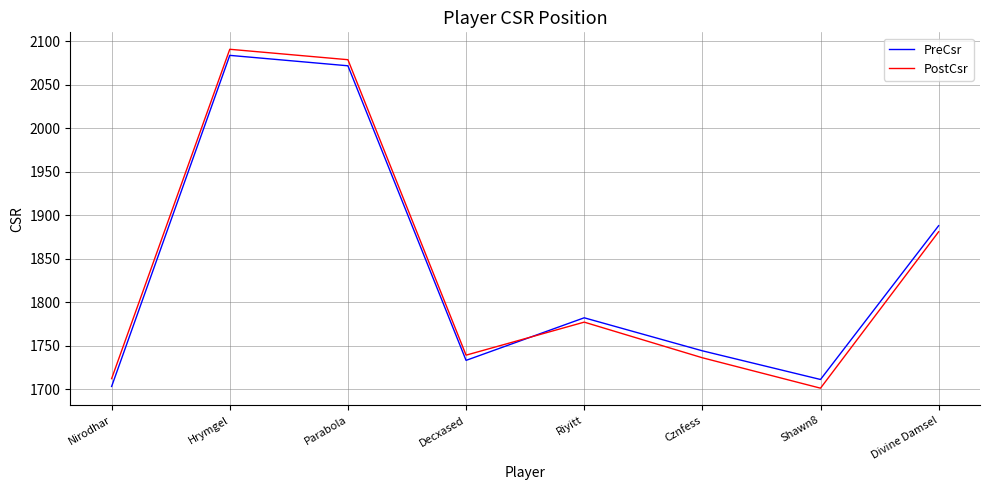

What is the difference between the maximum and second lowest values in the PreCsr series?

373